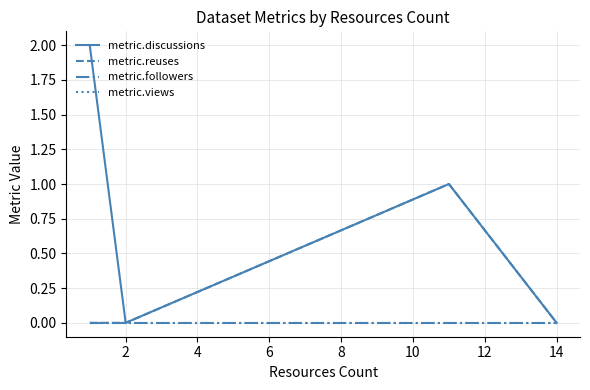

True or false: metric.views and metric.discussions cross at least once.

False